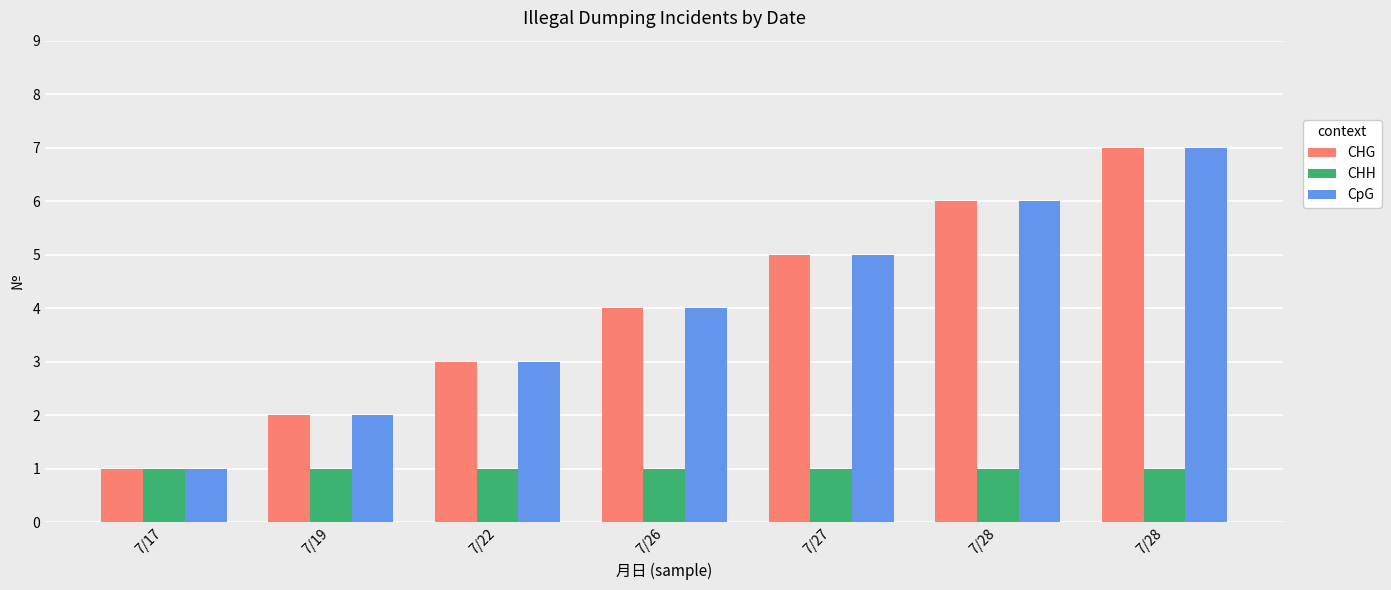

Count the number of data series in this chart.

3